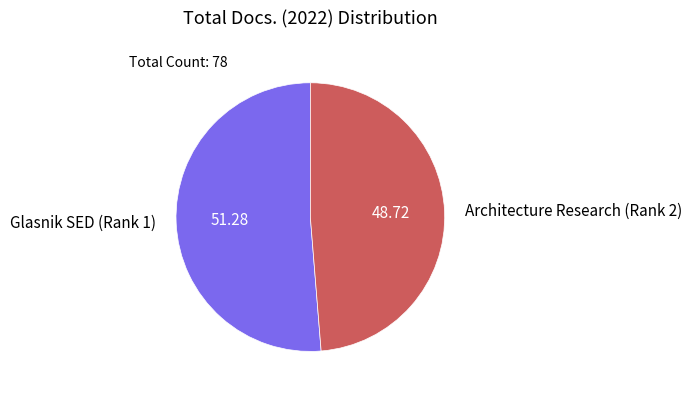

Approximately how many times larger is the value at Glasnik SED (Rank 1) compared to Architecture Research (Rank 2)?

1.1